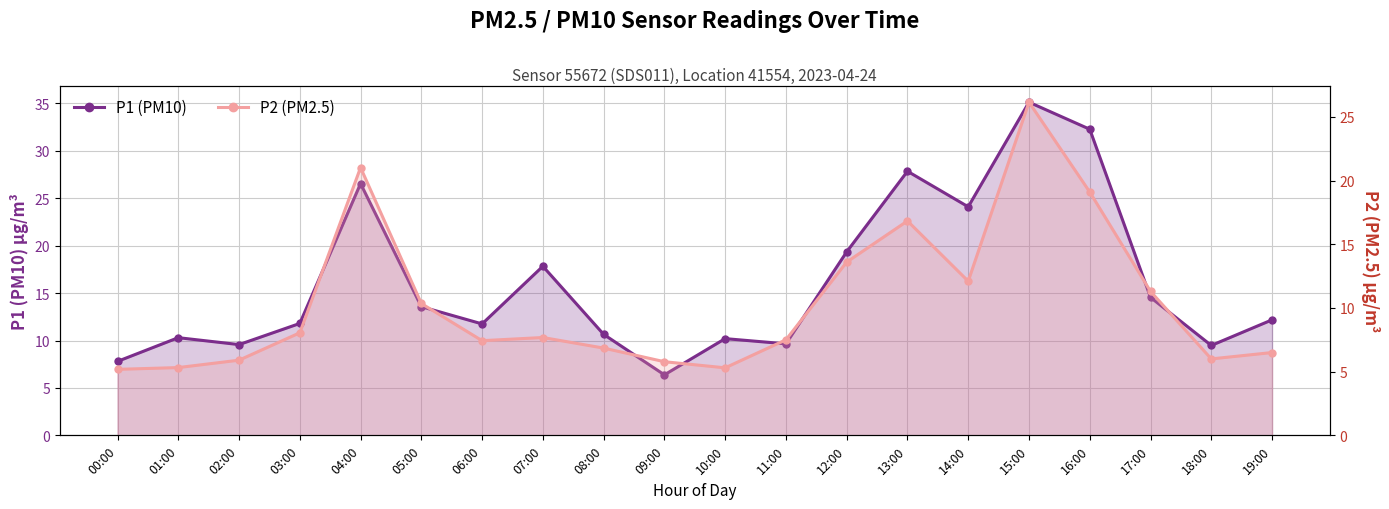

What is the label of the 10th point from the left?

09:00